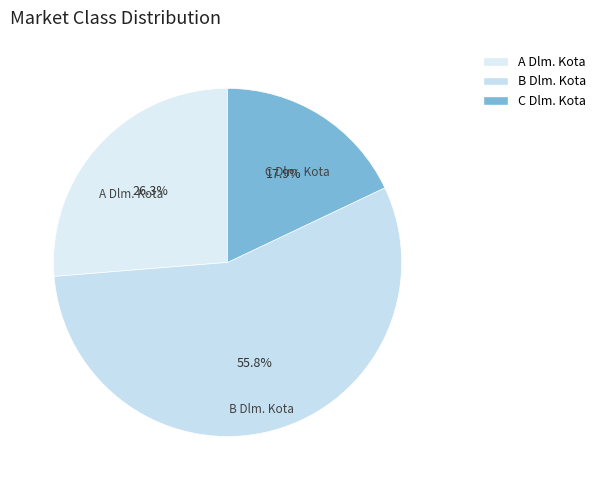

How many slices are in this pie chart?

3